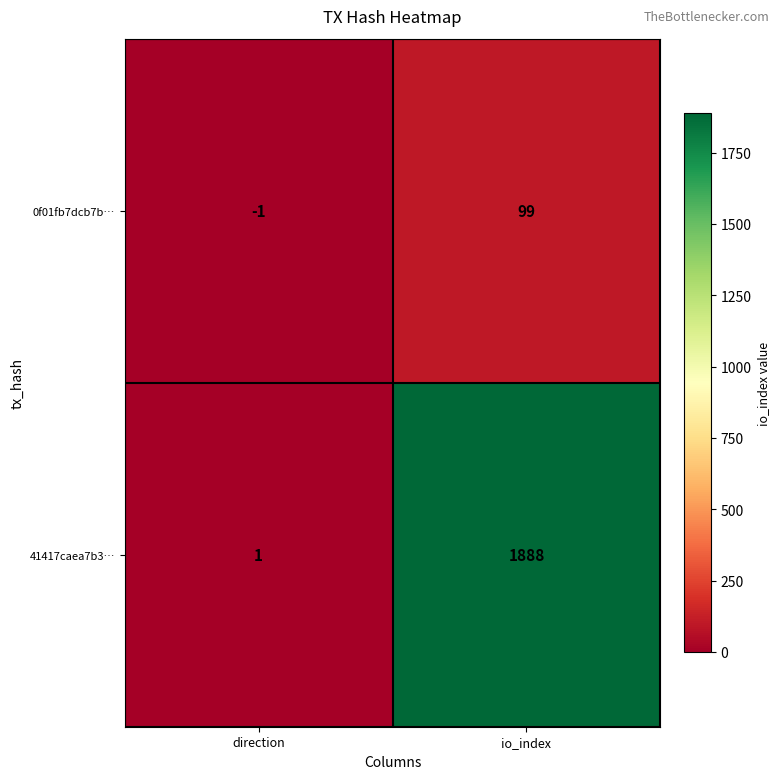

At how many categories does at least one series exceed 230?

1